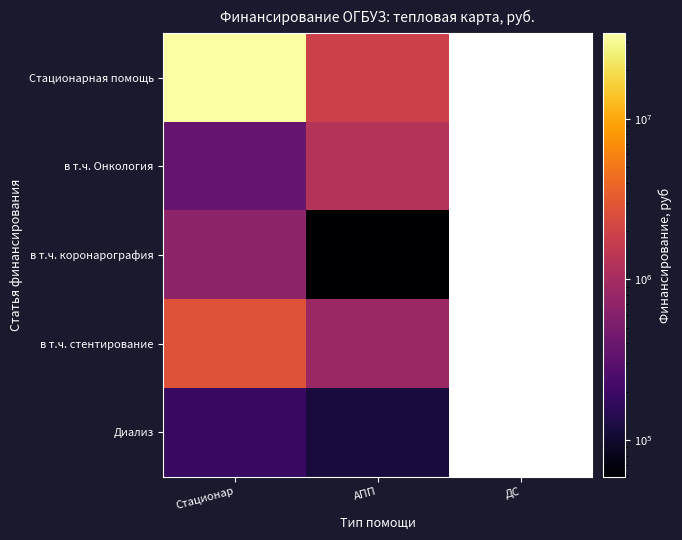

Between ДС and АПП, which is larger?

АПП